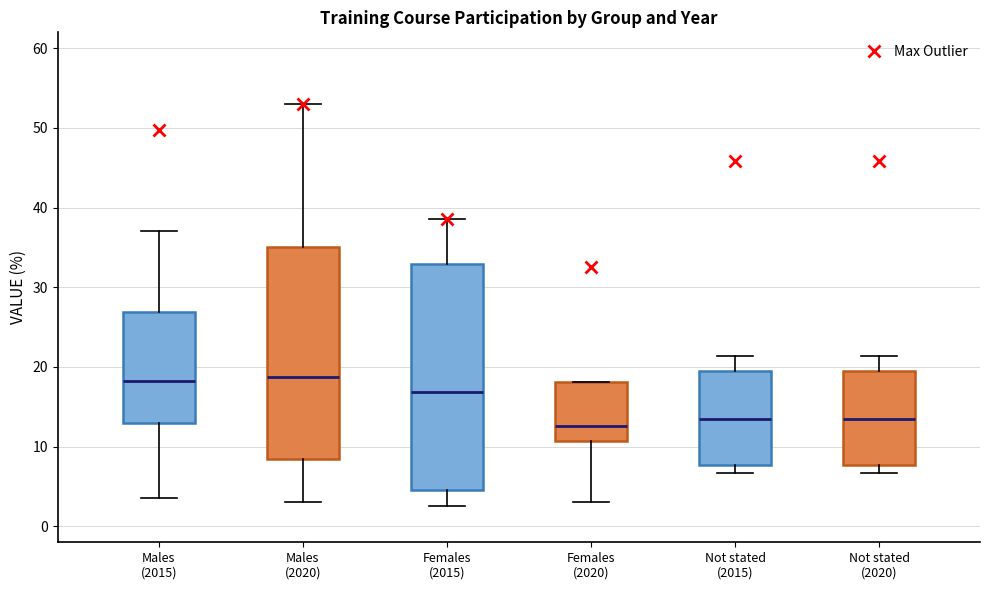

Where is the upper edge of the box for Not stated (2015) on the y-axis? The values are not printed on the chart, so give them approximately, as read against the axis.

19